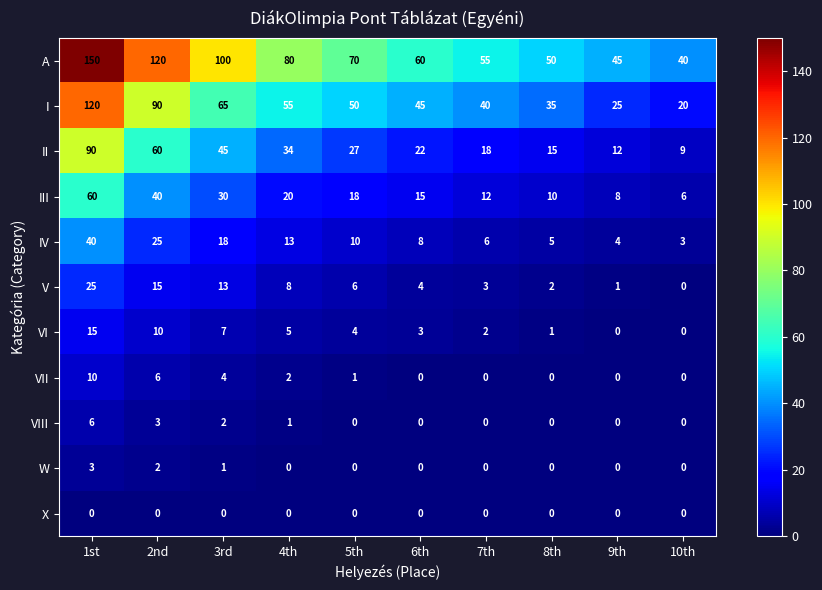

What is the difference between the maximum and minimum values in the V series?

25